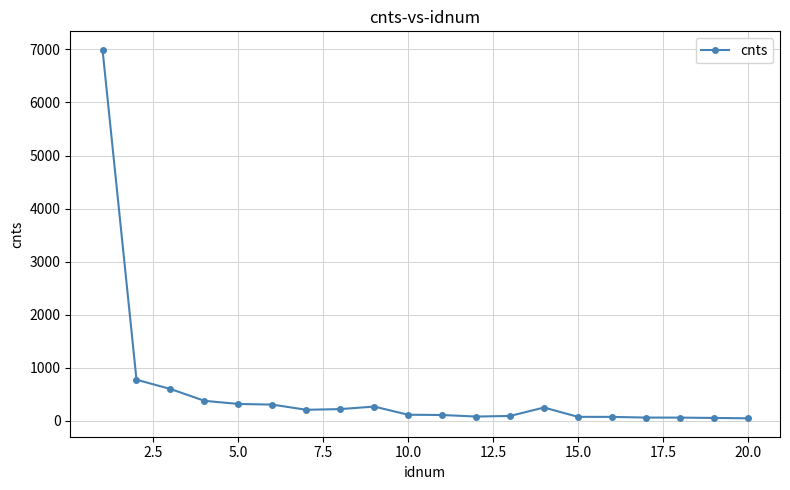

What is the average value?

552.8